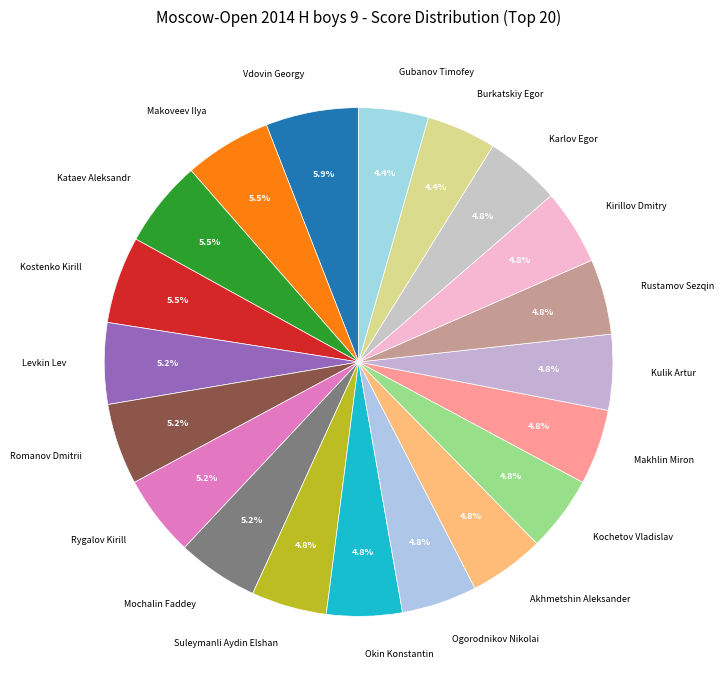

What portion of the pie excludes Kostenko Kirill?

94.5%